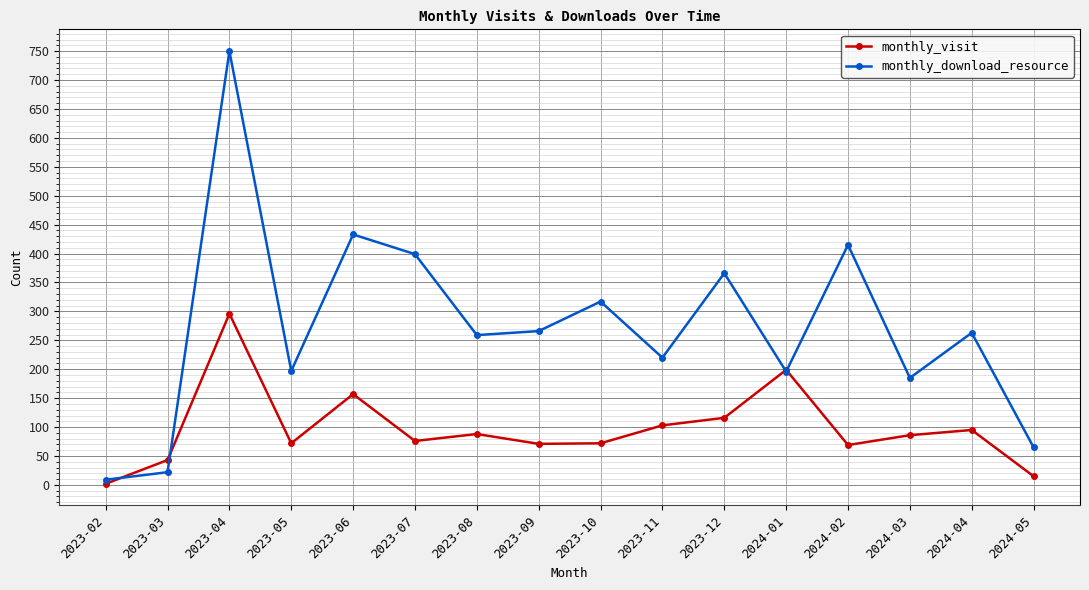

Where is the first local minimum for monthly_visit?

2023-05